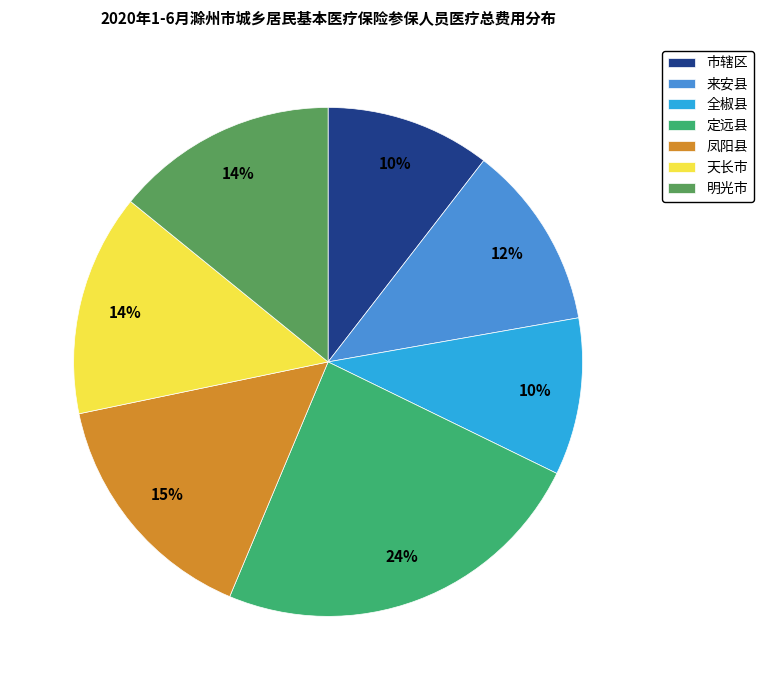

Combined, do 来安县 and 凤阳县 account for over 50%?

No